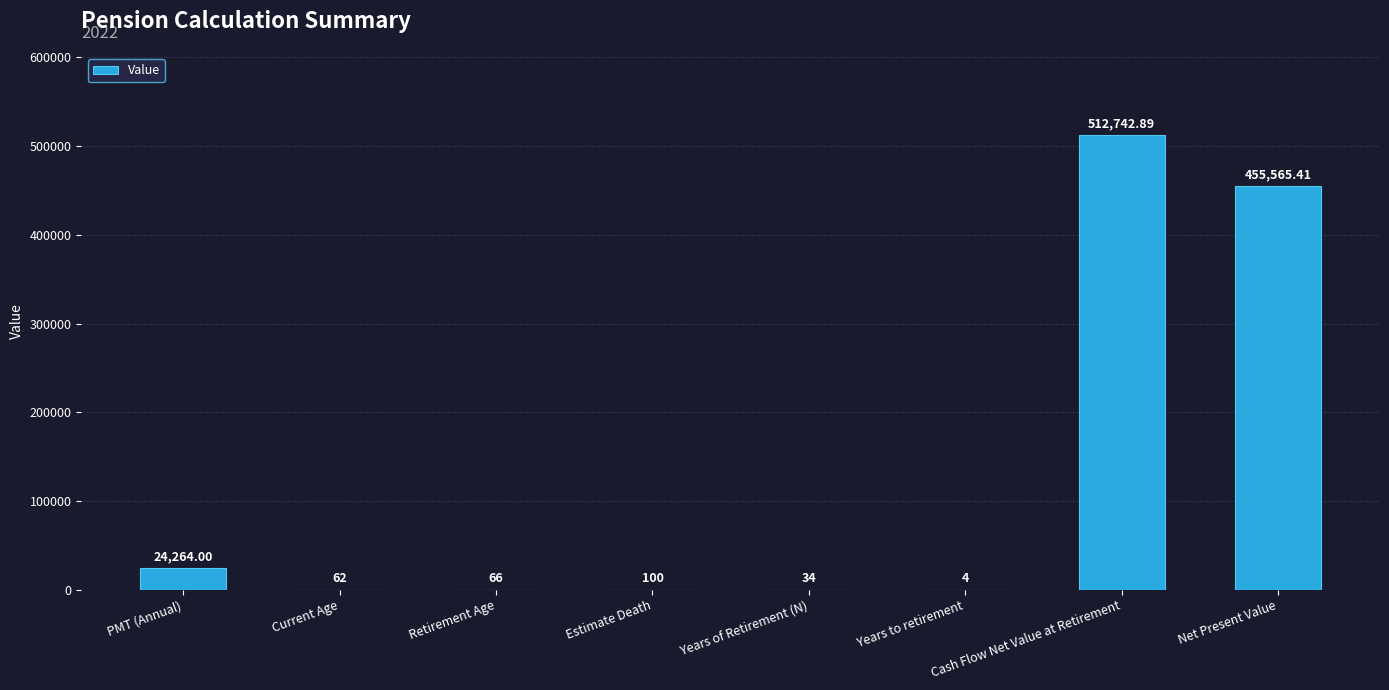

Which has a higher value, Cash Flow Net Value at Retirement or Years of Retirement (N)?

Cash Flow Net Value at Retirement